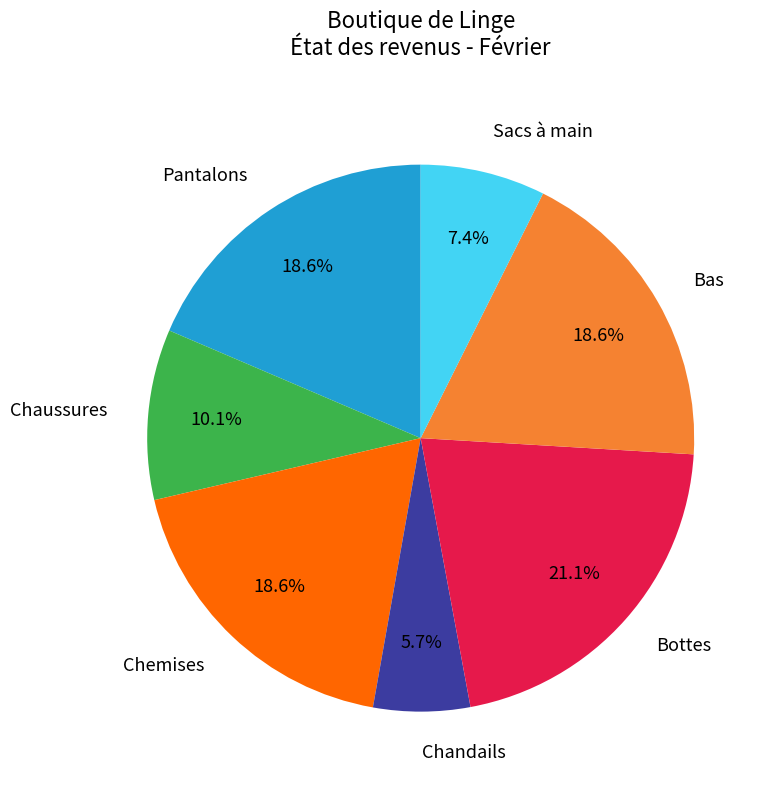

Is there any slice that represents more than half of the pie?

No